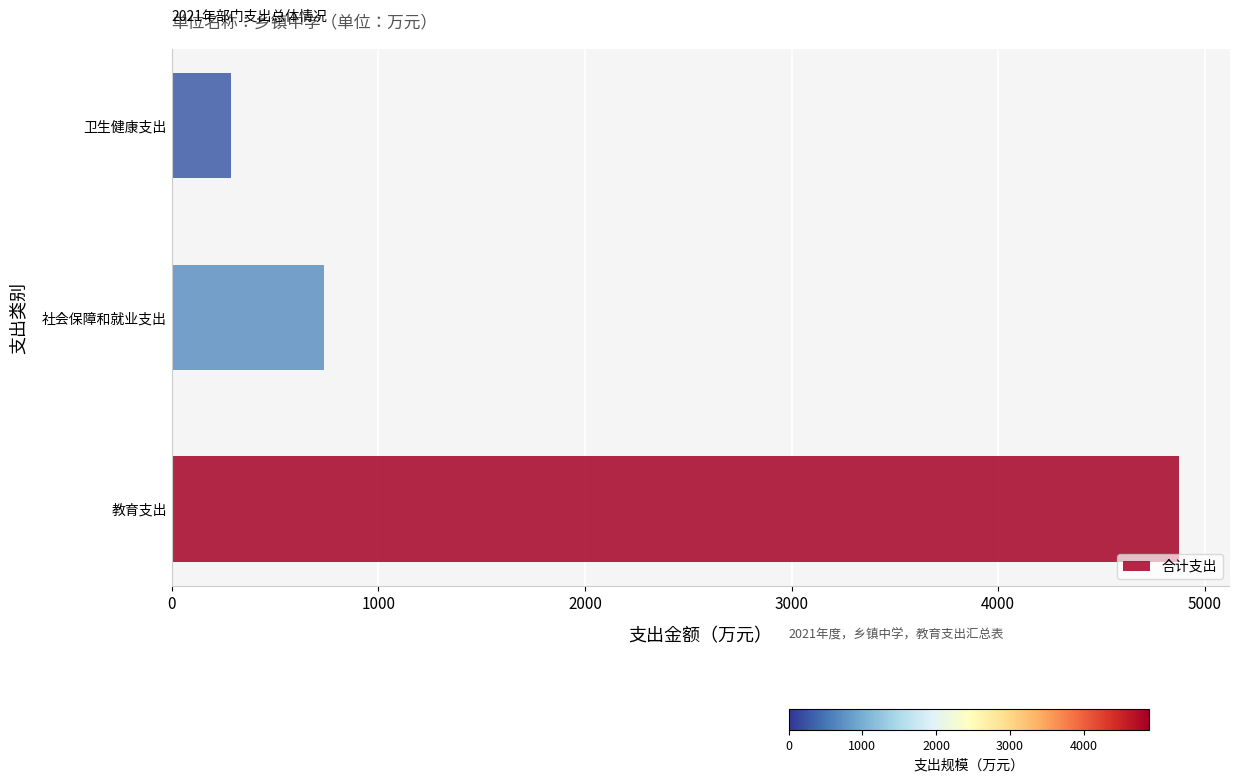

Reading bottom to top, what are all the values shown in this chart?

4876.0	738.6	286.8